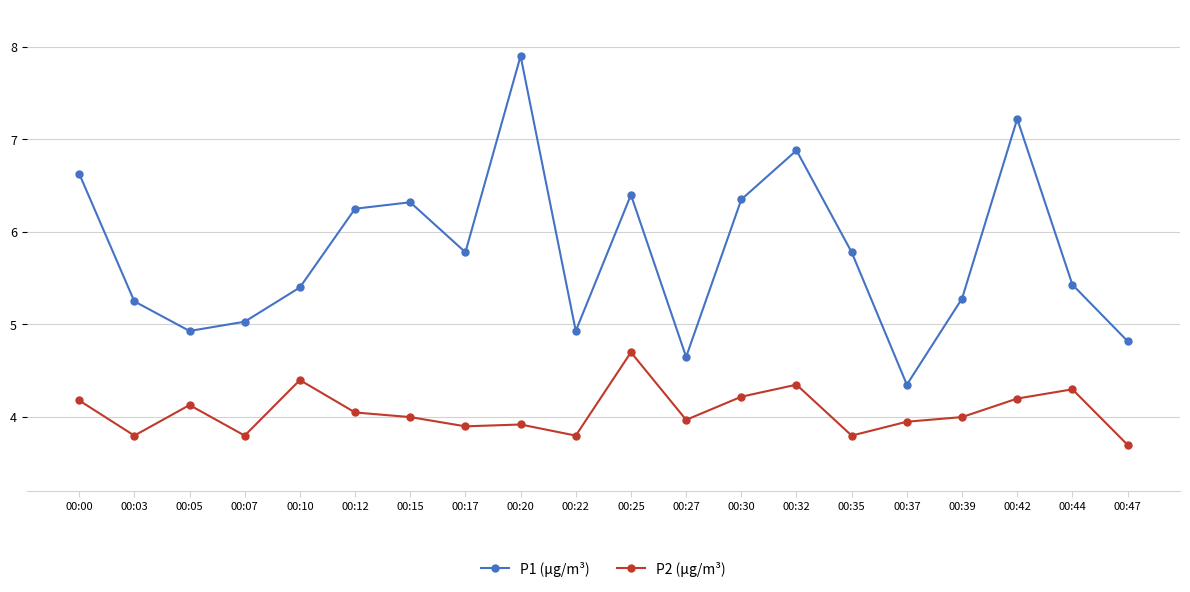

Is this an area chart (filled region under the line)?

No